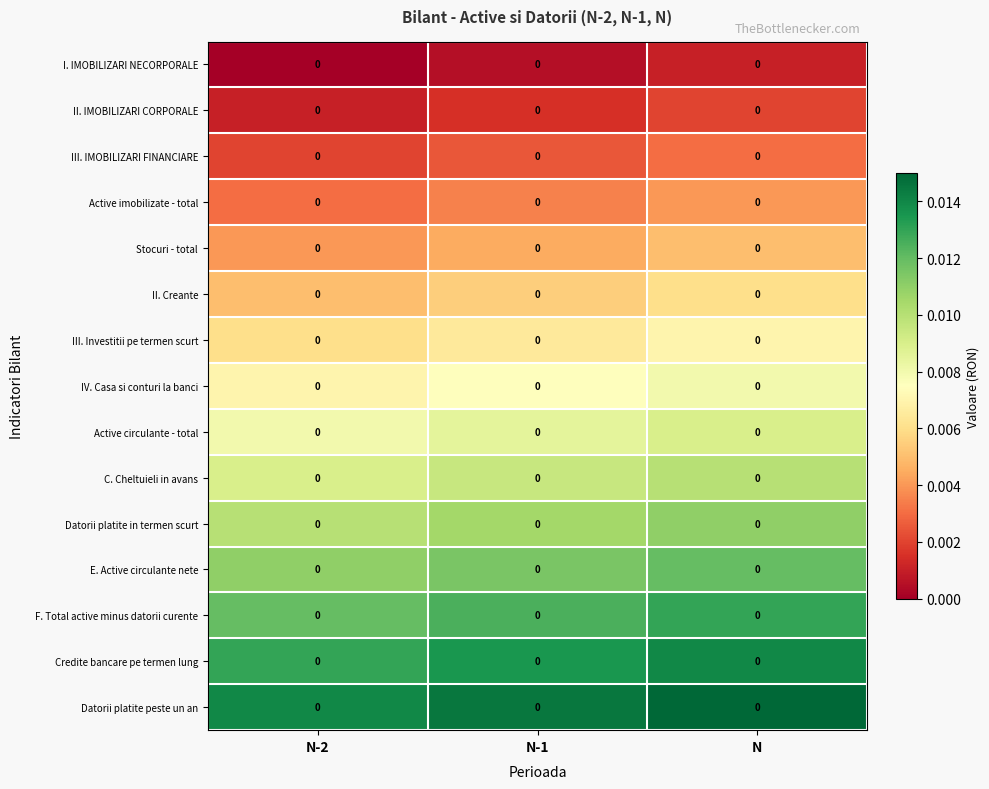

Rank the series at N-2 from lowest to highest value.

I. IMOBILIZARI NECORPORALE, II. IMOBILIZARI CORPORALE, III. IMOBILIZARI FINANCIARE, Active imobilizate - total, Stocuri - total, II. Creante, III. Investitii pe termen scurt, IV. Casa si conturi la banci, Active circulante - total, C. Cheltuieli in avans, Datorii platite in termen scurt, E. Active circulante nete, F. Total active minus datorii curente, Credite bancare pe termen lung, Datorii platite peste un an